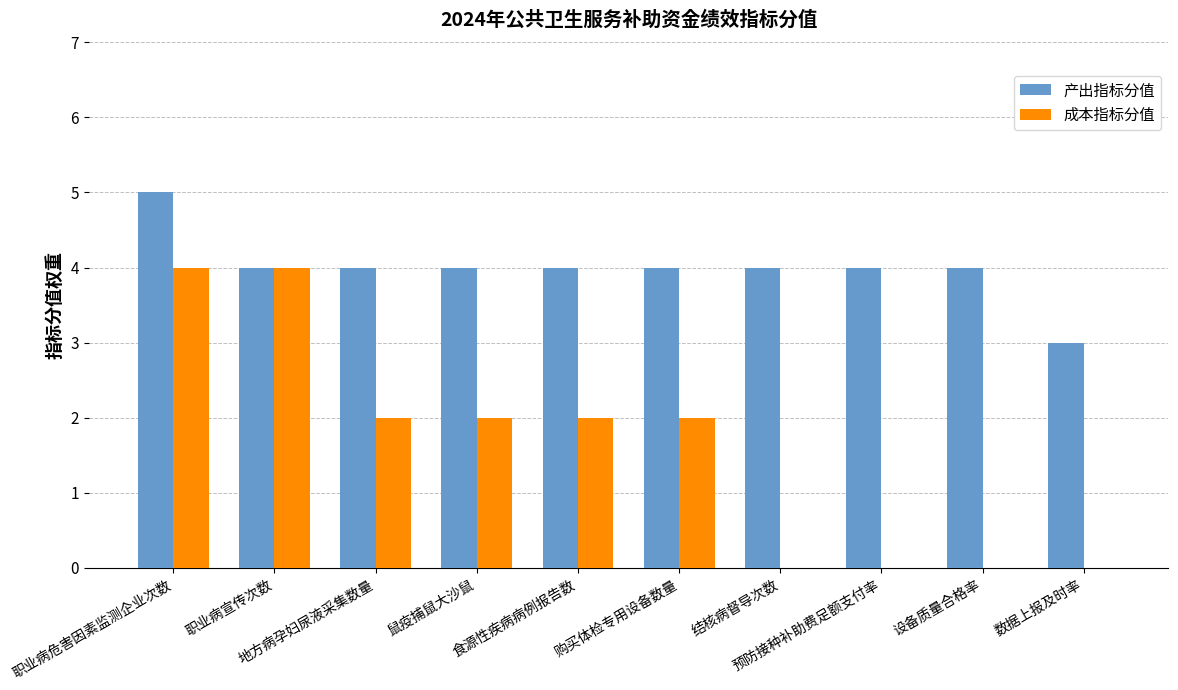

Reading right to left, transcribe all the data shown in this chart.

产出指标分值: 3	4	4	4	4	4	4	4	4	5
成本指标分值: 0	0	0	0	2	2	2	2	4	4